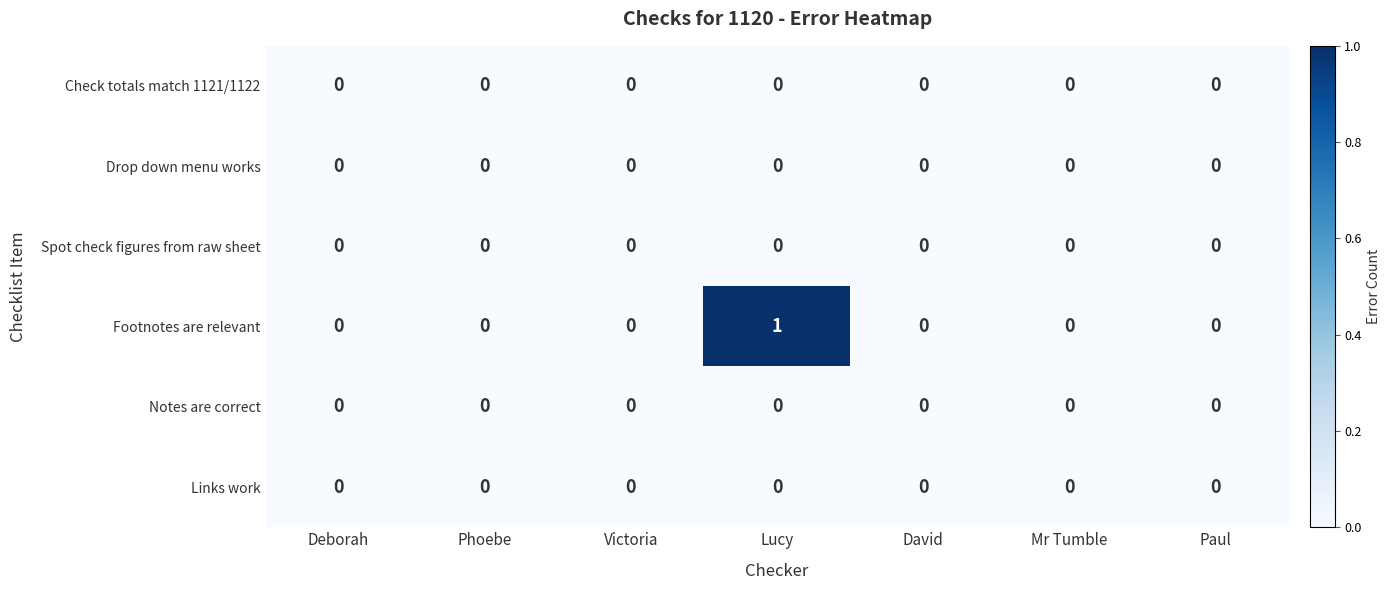

Is it true that Footnotes are relevant equals 0 at Phoebe?

True